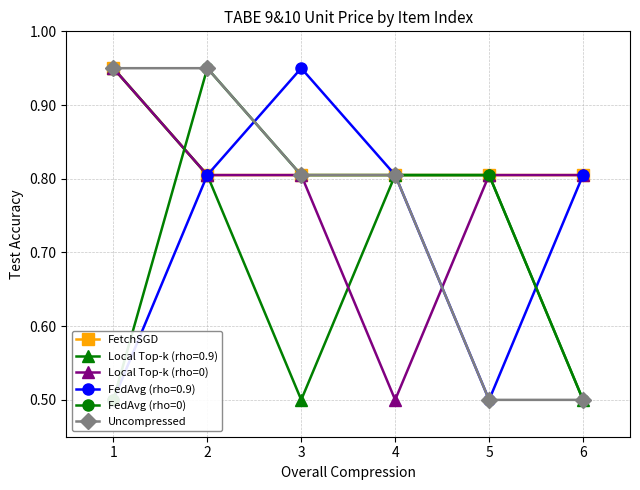

How many data points does each series have?

6